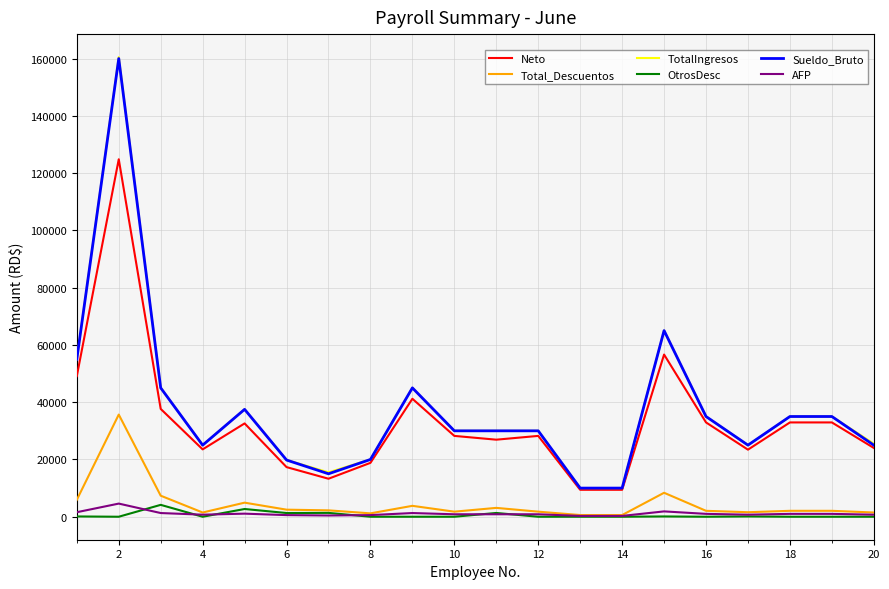

True or false: Neto has more than 2 interior local peaks.

True